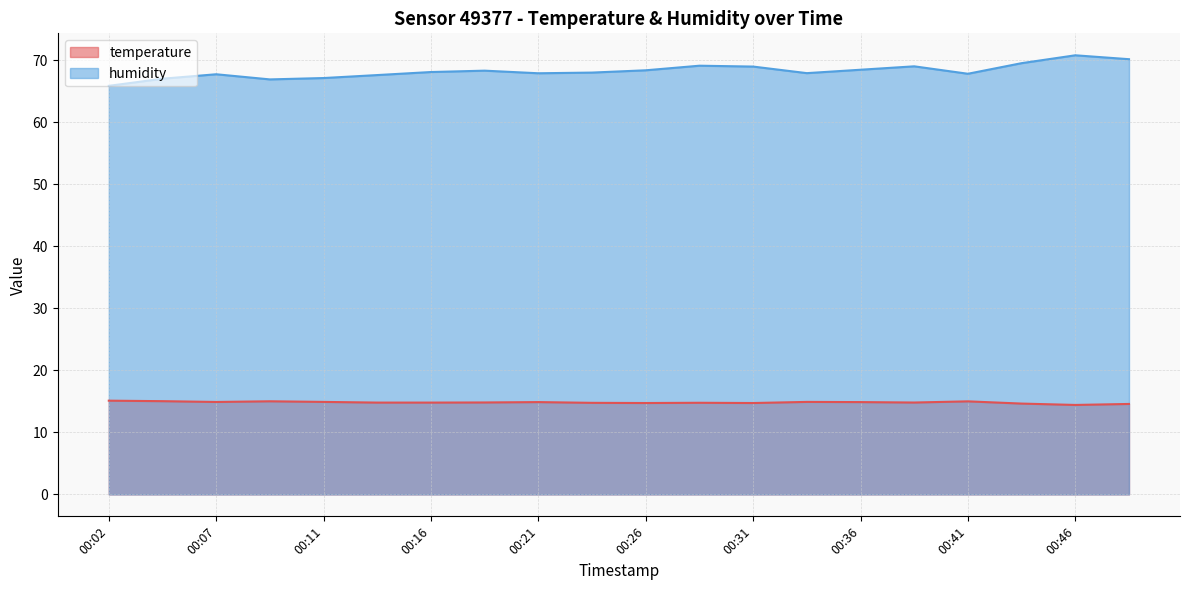

Reading left to right, list all the values displayed in this chart.

temperature: 00:02=15.1	00:04=15.0	00:07=14.9	00:09=15.0	00:11=14.9	00:14=14.8	00:16=14.8	00:19=14.8	00:21=14.9	00:24=14.8	00:26=14.7	00:29=14.8	00:31=14.7	00:33=14.9	00:36=14.9	00:38=14.8	00:41=15.0	00:43=14.7	00:46=14.4	00:48=14.6
humidity: 00:02=65.9	00:04=67.1	00:07=67.8	00:09=67.0	00:11=67.2	00:14=67.7	00:16=68.1	00:19=68.4	00:21=67.9	00:24=68.0	00:26=68.4	00:29=69.2	00:31=69.0	00:33=68.0	00:36=68.5	00:38=69.1	00:41=67.9	00:43=69.6	00:46=70.8	00:48=70.2